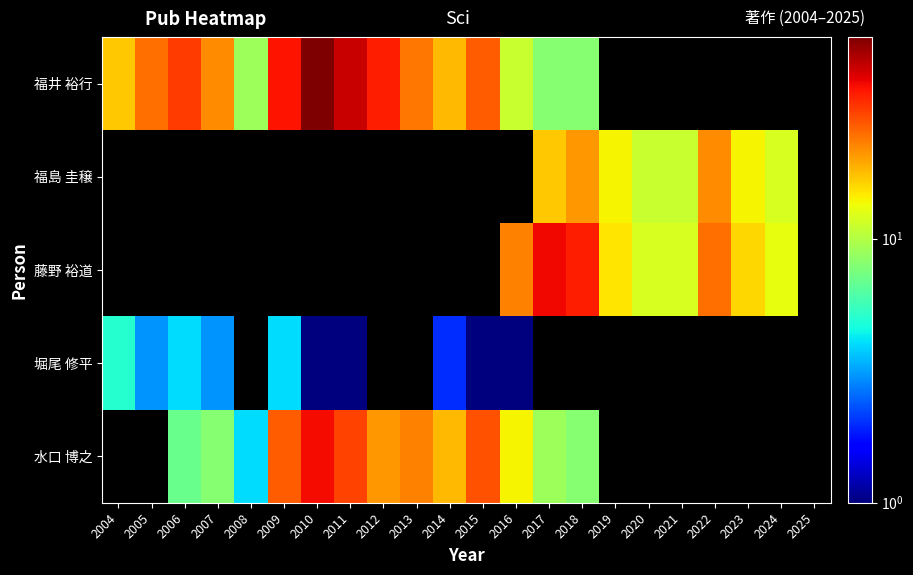

What is the lowest value of the 福井 裕行 series?

8.0